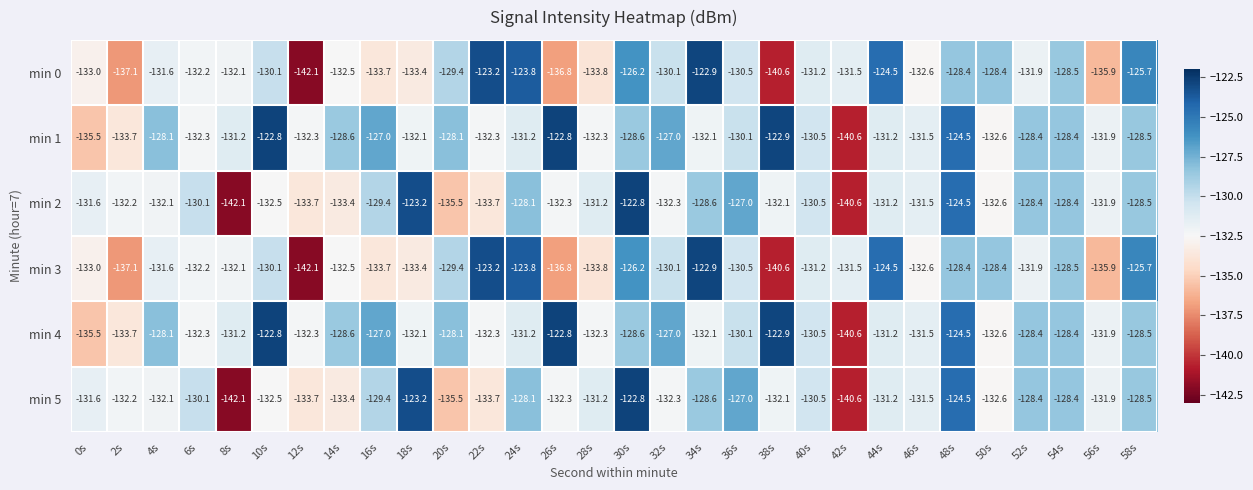

The min 3 series shows -128.4 at 48s. True or false?

True